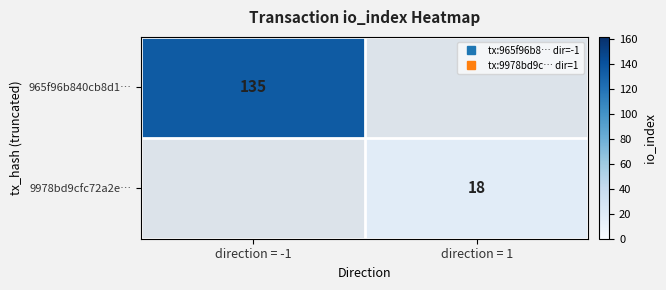

Which series has the widest spread of values?

965f96b840cb8d1…